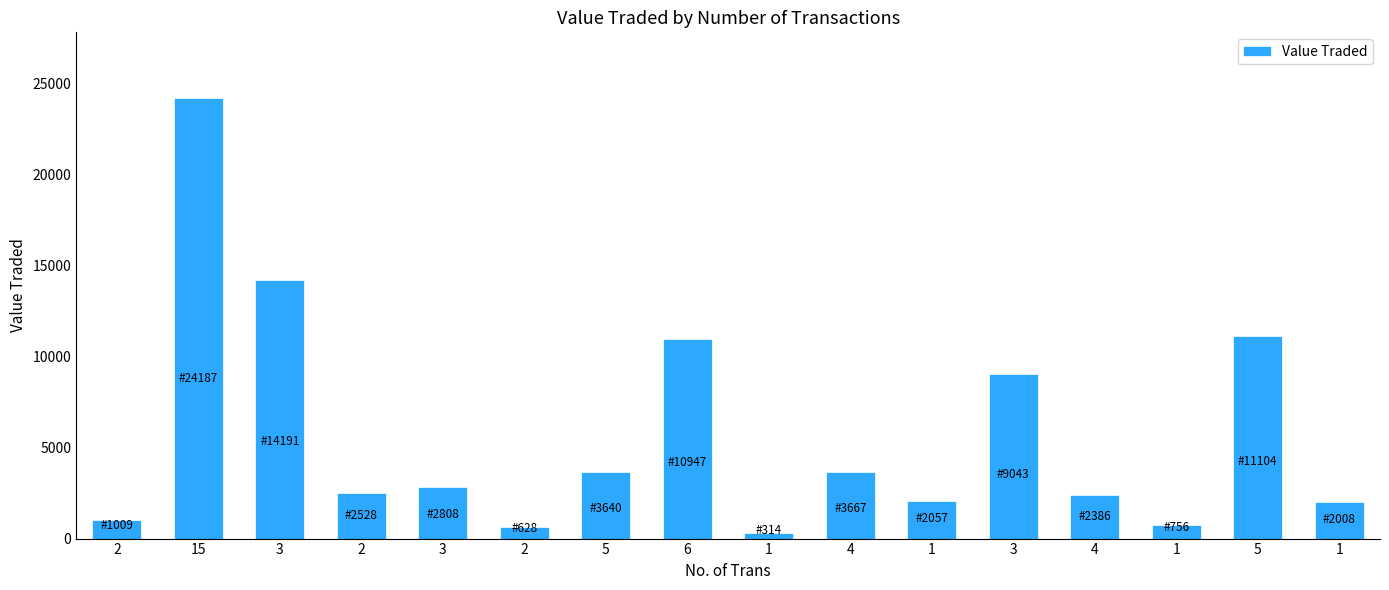

Is it true that the value at 6 is 10947?

True